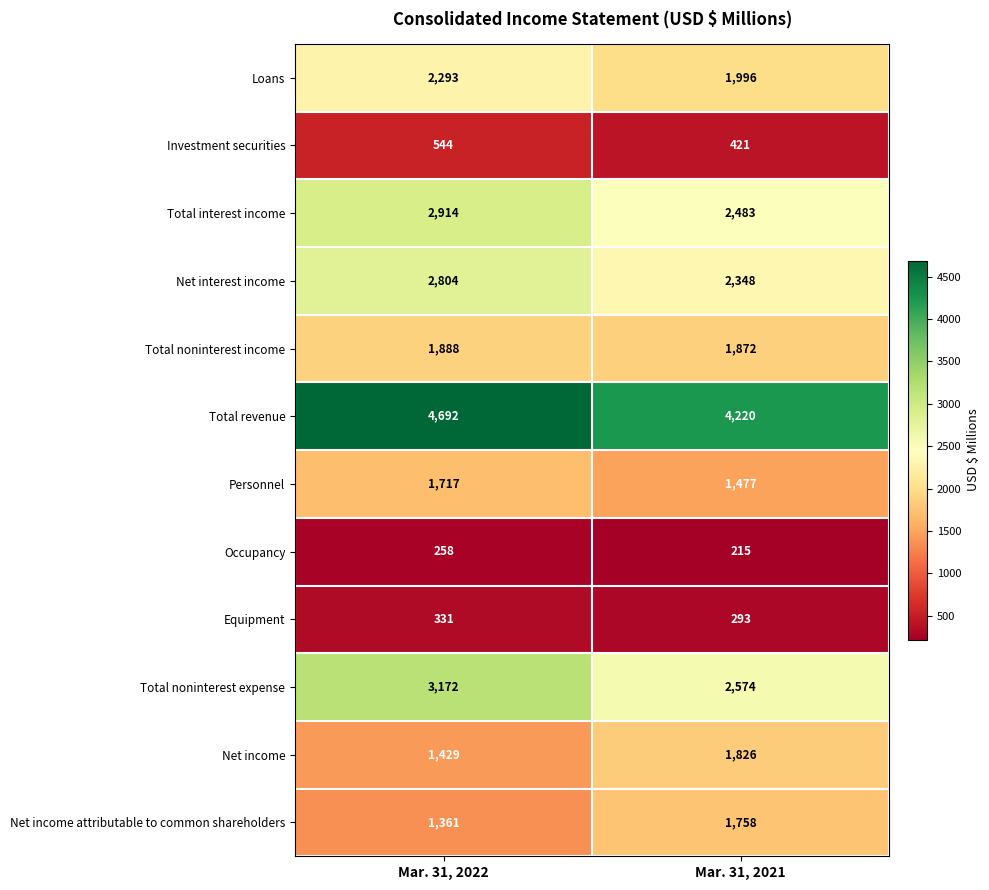

Which category has the lowest value across all series?

Mar. 31, 2021